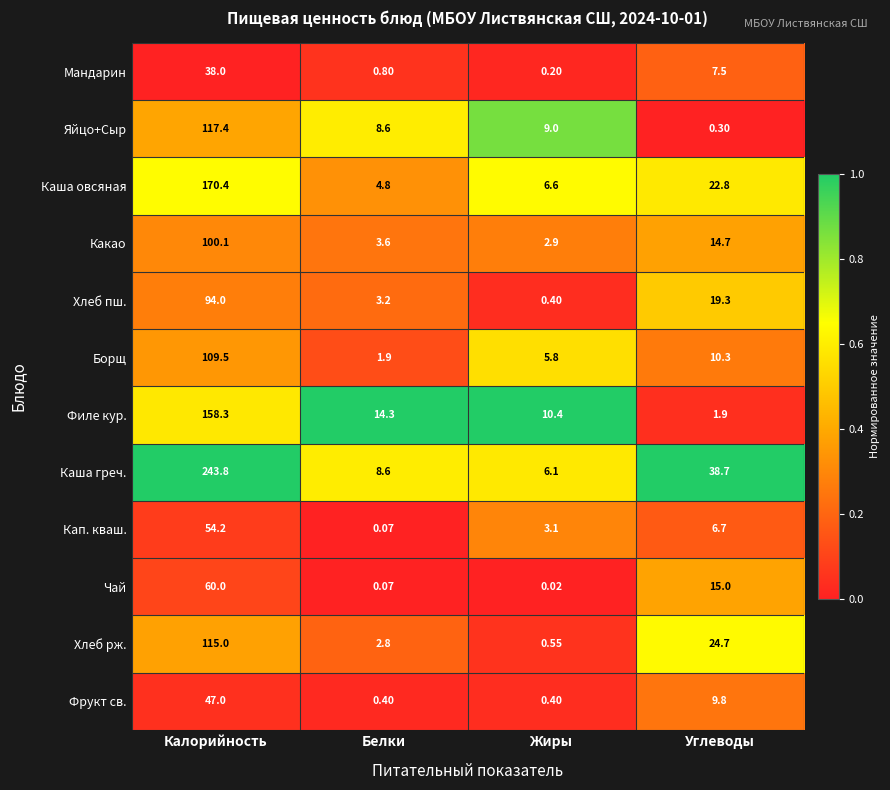

Which series has the largest total across all categories?

Каша греч.